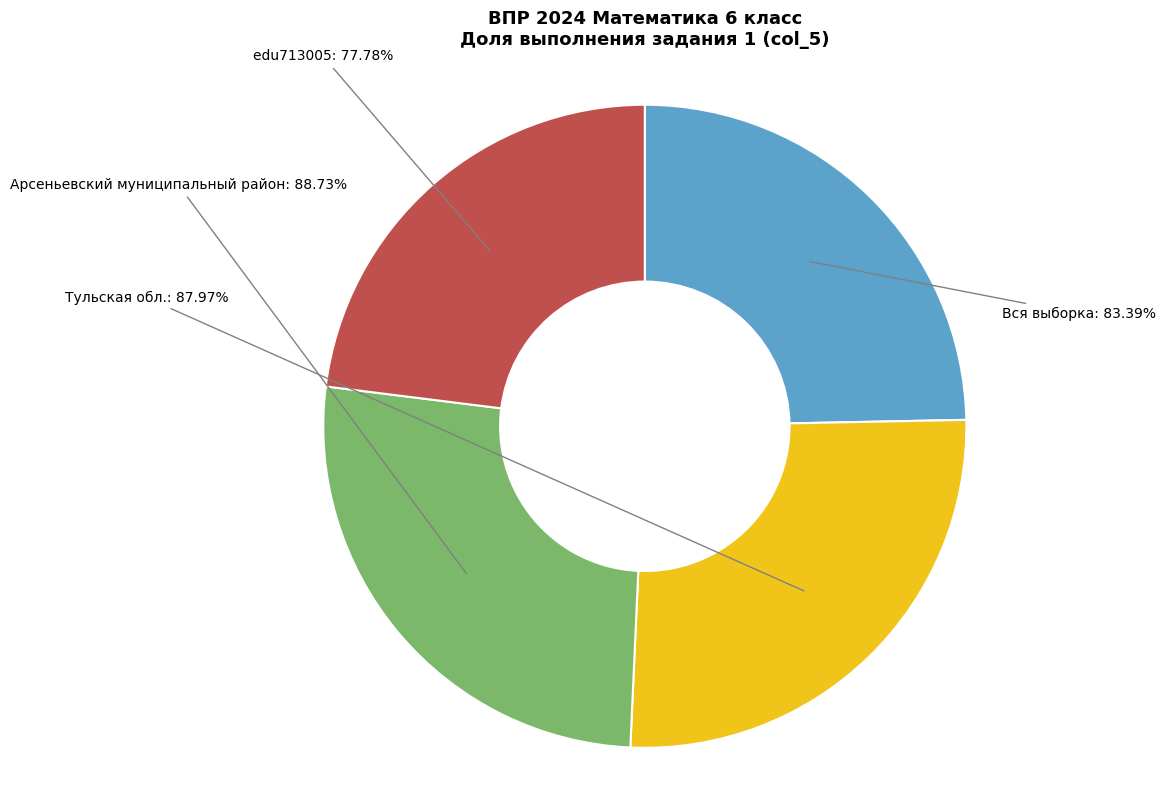

What is the largest slice in the pie chart?

Арсеньевский муниципальный район